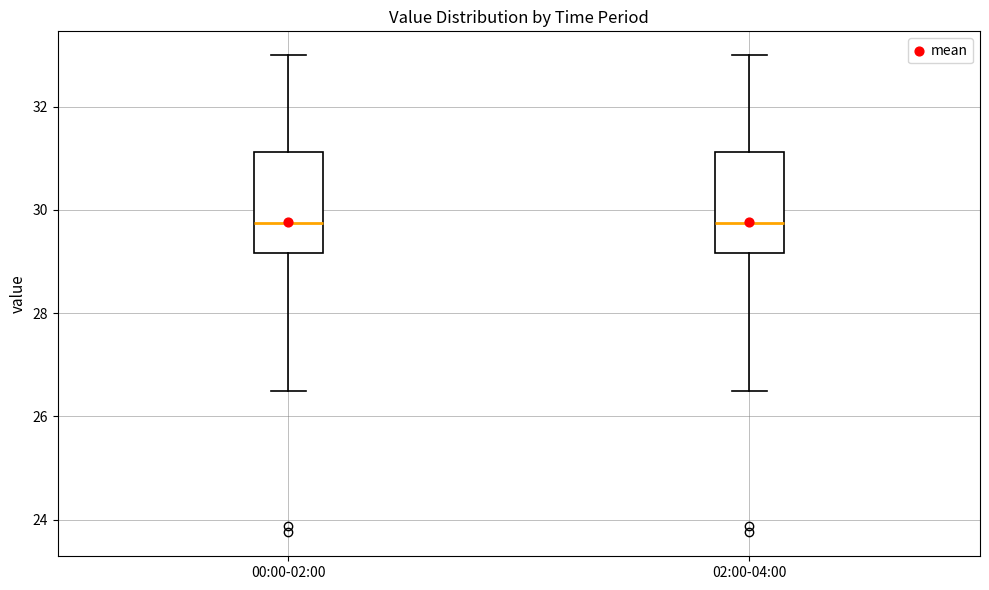

Where does the median line of the box for 00:00-02:00 sit on the y-axis? The values are not printed on the chart, so give them approximately, as read against the axis.

29.8